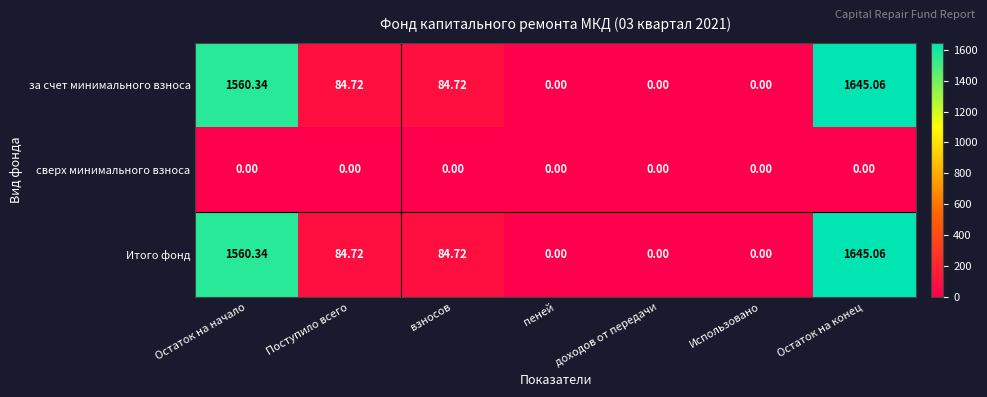

At which category is the sum across all series the highest?

Остаток на конец